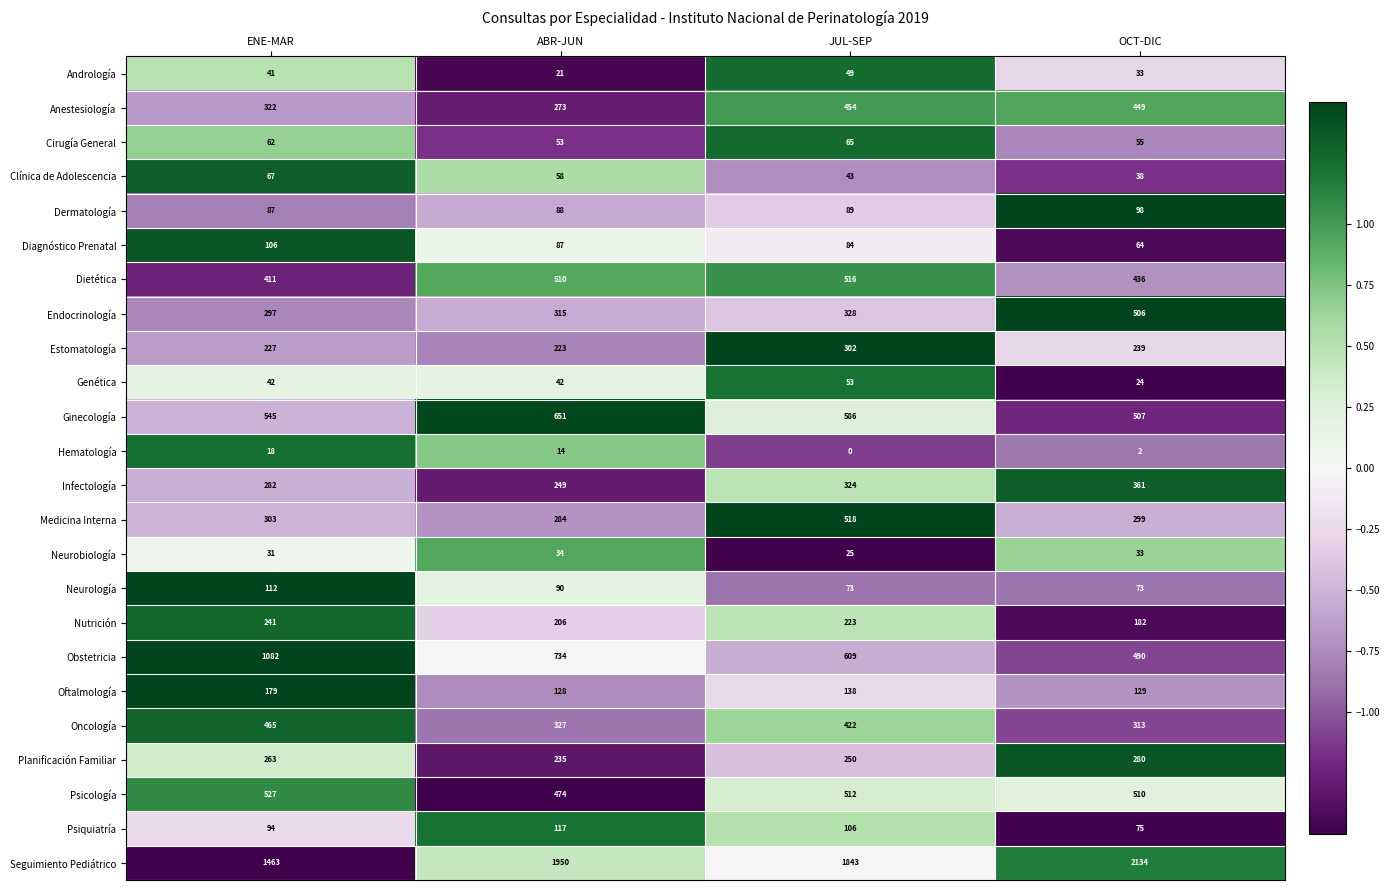

How many data points in Anestesiología are less than 449?

2